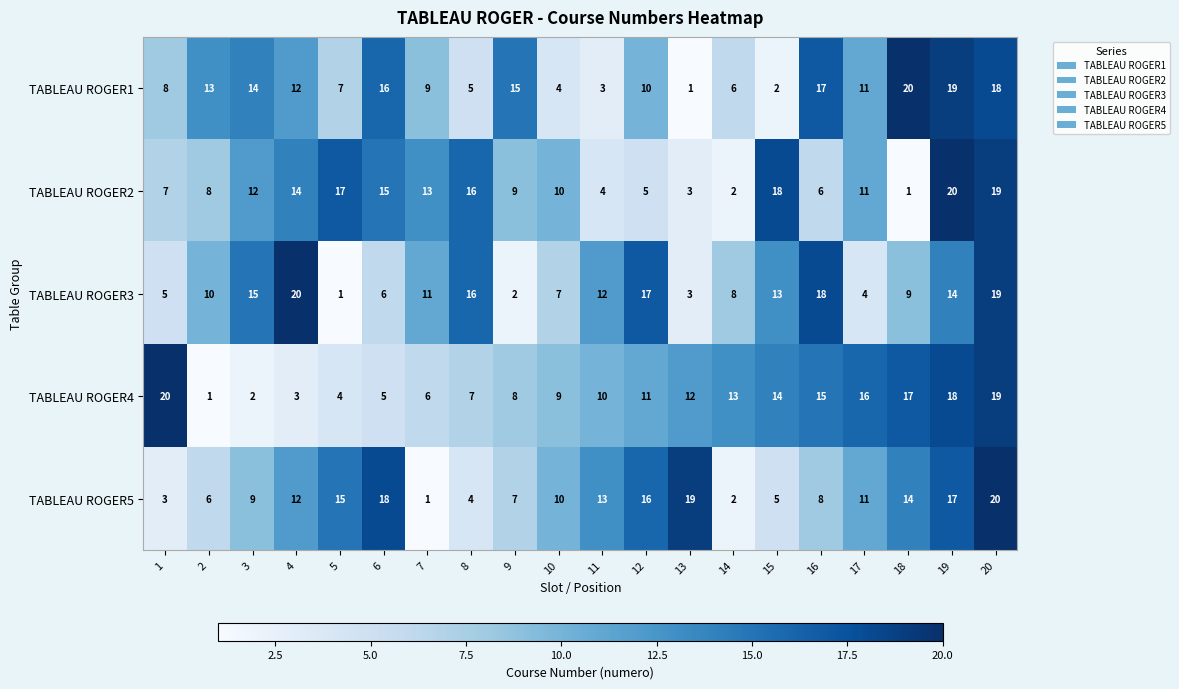

What is the sum of the TABLEAU ROGER3 values at 14 and 3?

23